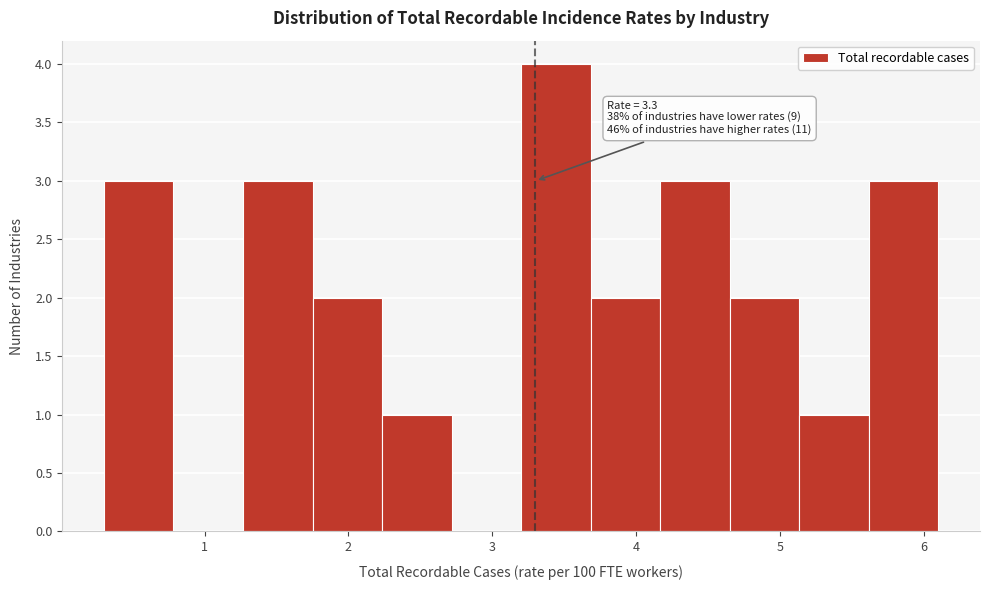

Which range on the x-axis has the tallest bar?

3.2 to 3.7